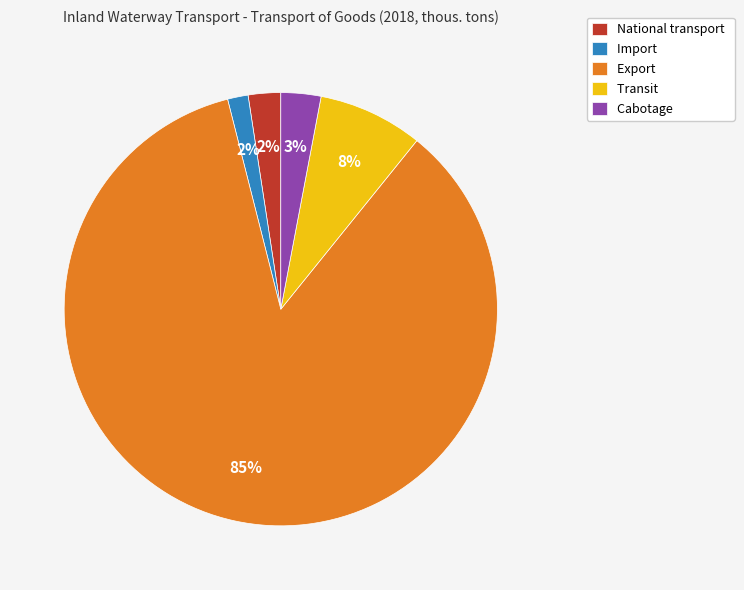

Count the number of slices in the pie.

5